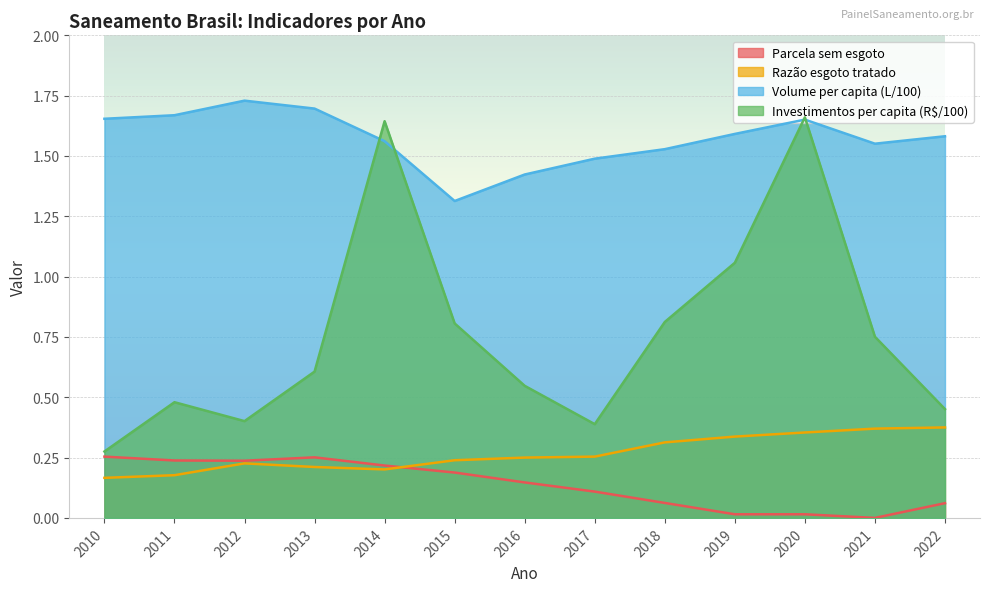

Between 2014 and 2016, which is larger?

2014